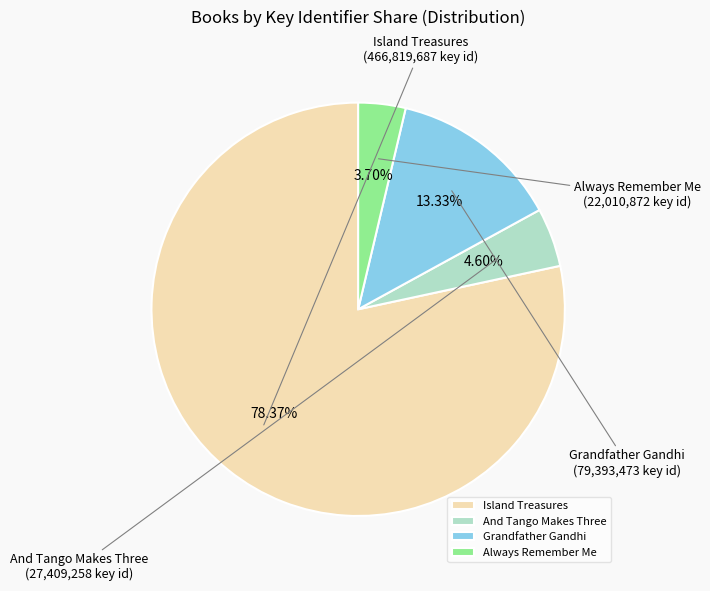

To the nearest percent, what is the combined percentage of And Tango Makes Three and Always Remember Me?

8%